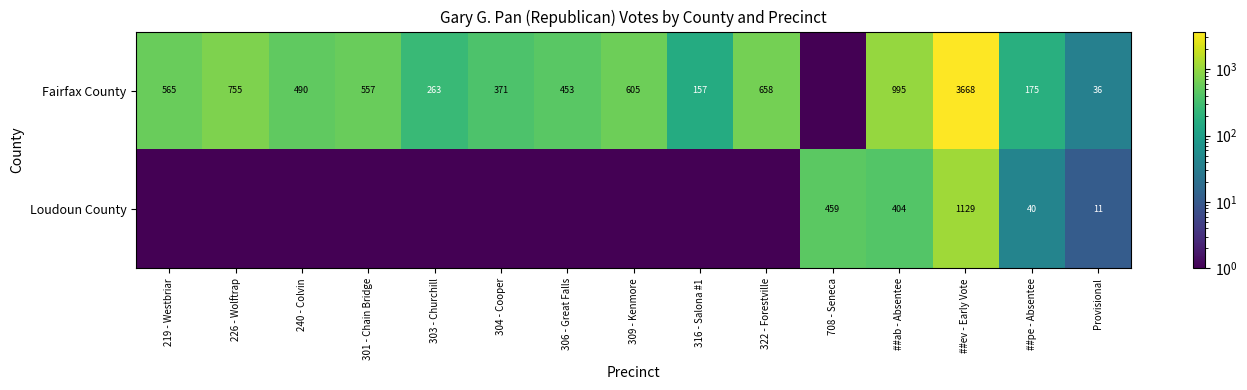

The Fairfax County series shows 36.0 at Provisional. True or false?

True